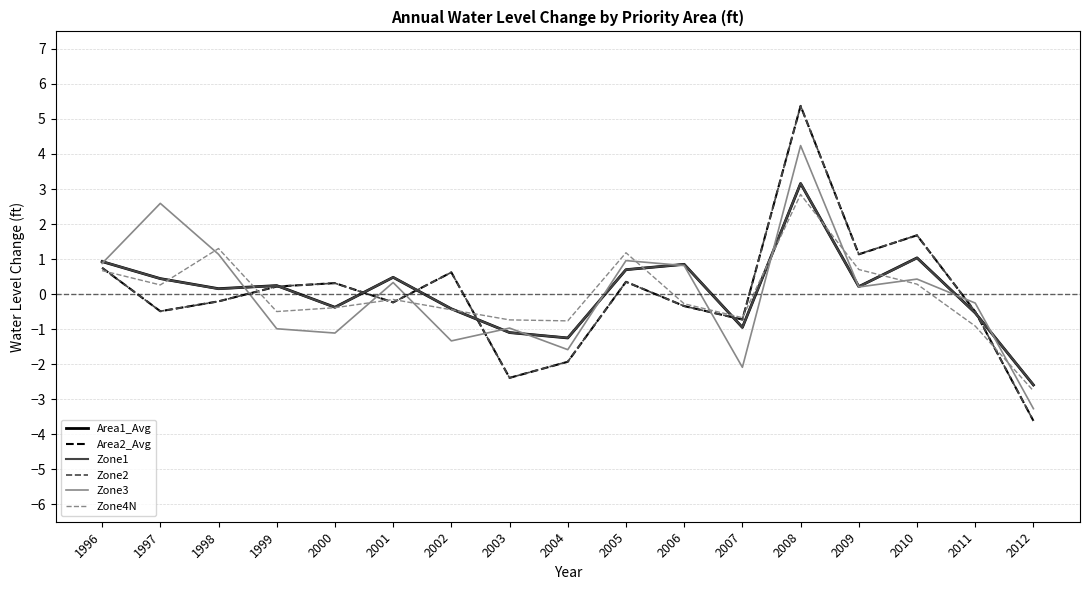

What value does the Zone3 series have at 1999?

-1.0